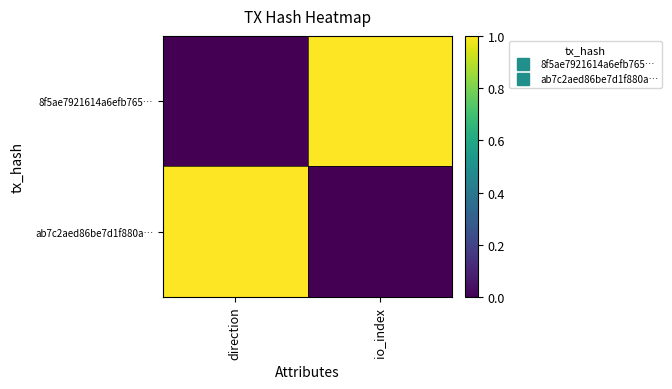

At io_index, list the series in order from largest to smallest.

8f5ae7921614a6efb765…, ab7c2aed86be7d1f880a…